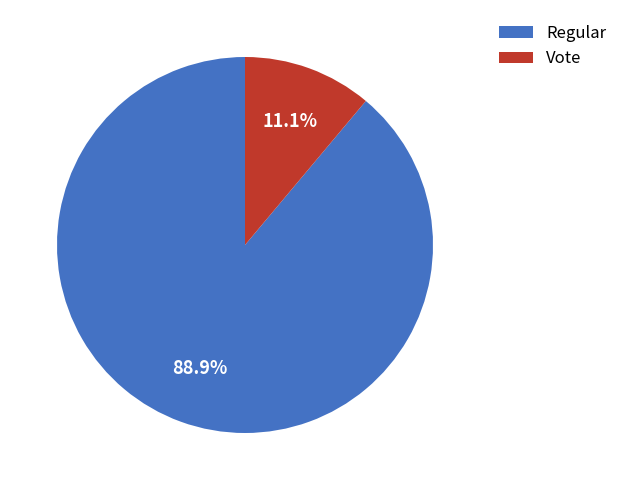

How many segments does this pie chart have?

2